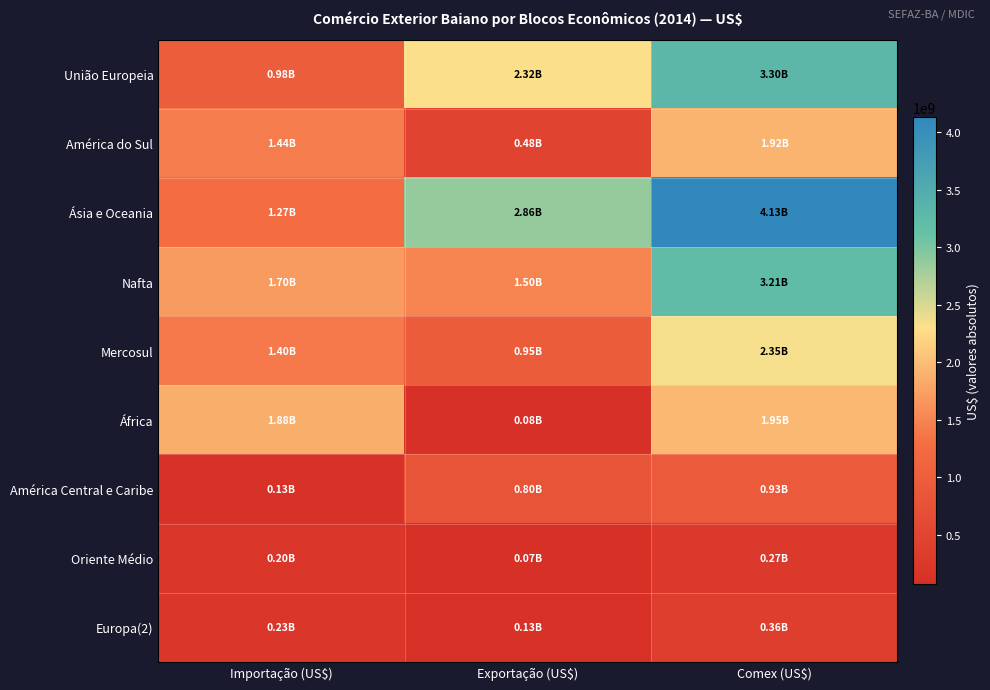

Which label corresponds to the largest value in the chart?

Comex (US$)